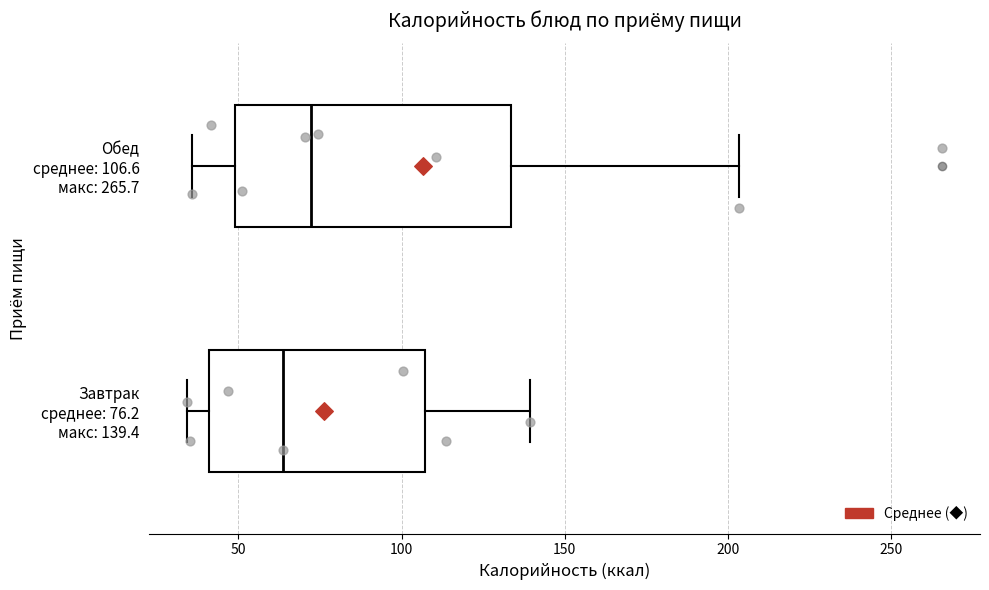

Where is the left edge of the box for Завтрак среднее: 76.2 макс: 139.4 on the x-axis? The values are not printed on the chart, so give them approximately, as read against the axis.

40